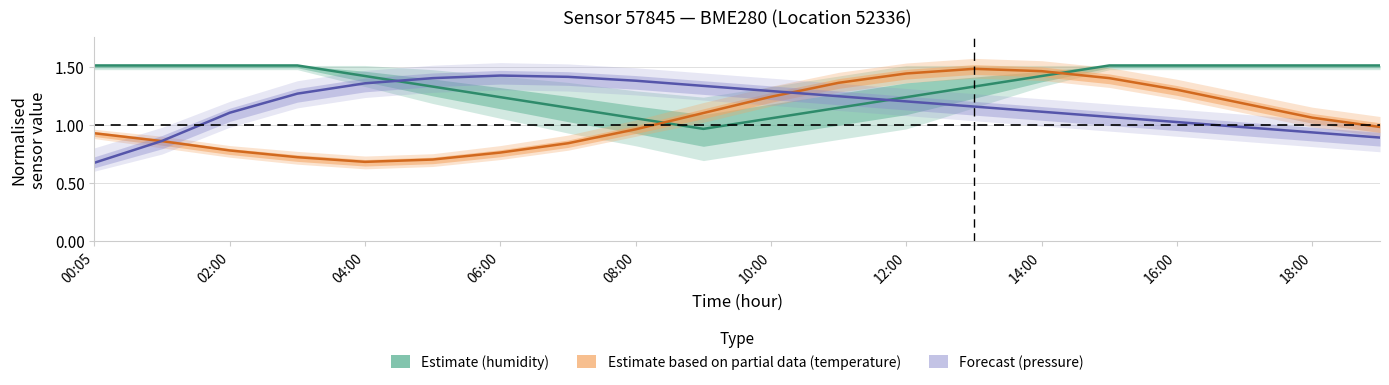

True or false: Forecast (pressure) and Estimate based on partial data (temperature) intersect in this chart.

True